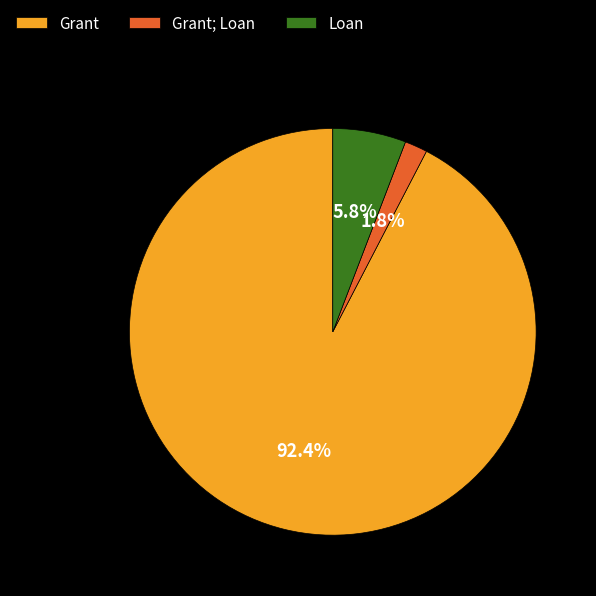

Rank the categories by value from lowest to highest.

Grant; Loan, Loan, Grant